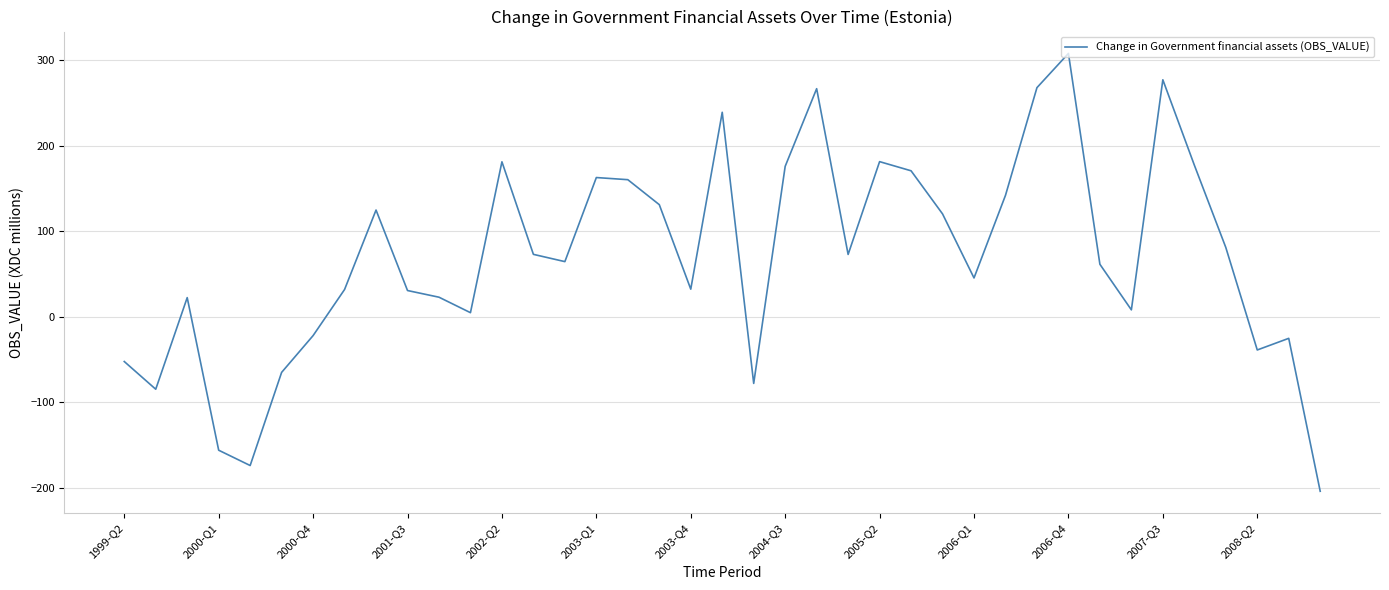

What is the difference between the second highest and minimum values?

481.1